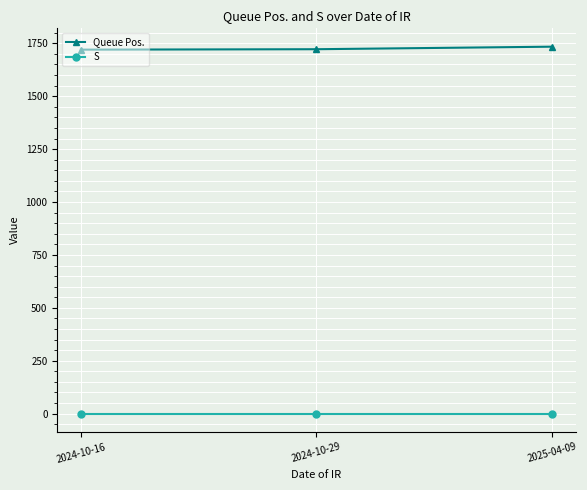

What is the greatest value displayed?

1734